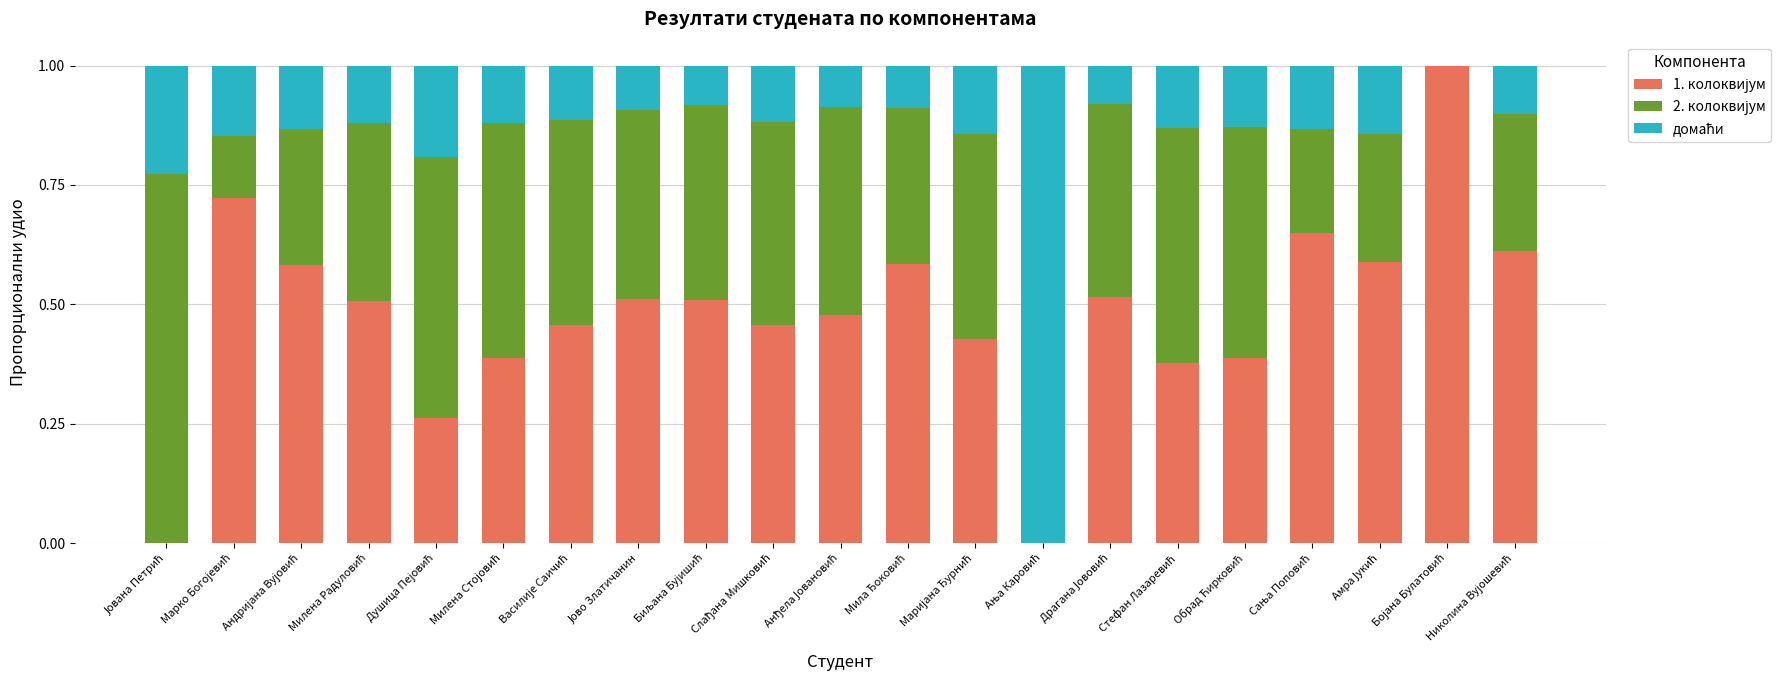

Which has a higher value, Драгана Јововић or Милена Стојовић?

Драгана Јововић